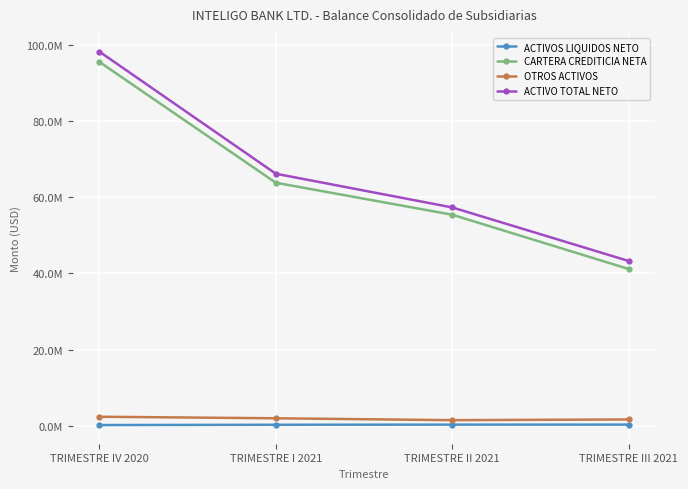

Which series has the largest total across all categories?

ACTIVO TOTAL NETO